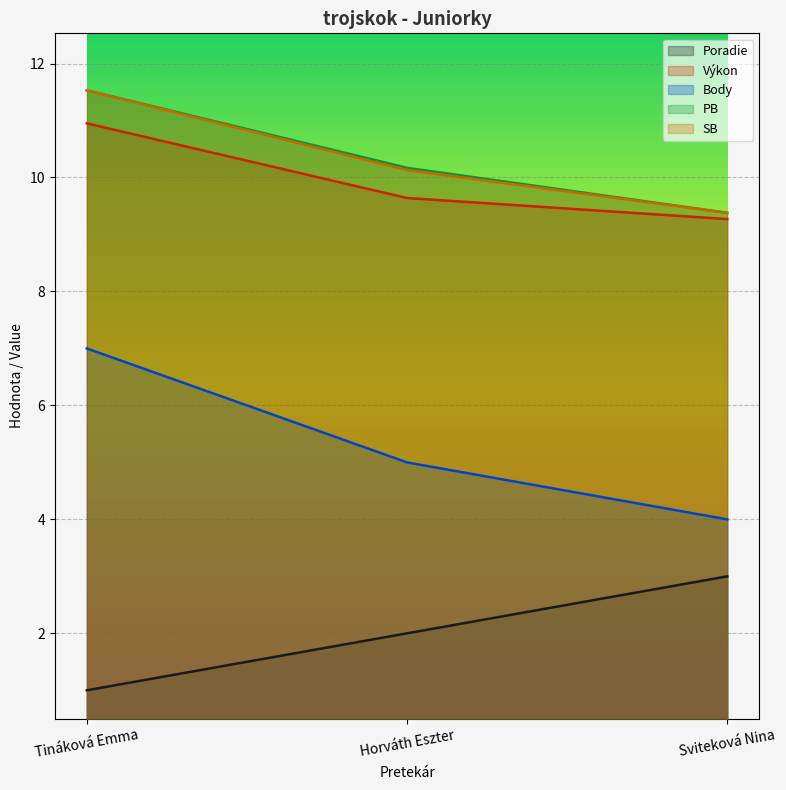

Reading left to right, transcribe all the data shown in this chart.

Poradie: Tináková Emma=1.0	Horváth Eszter=2.0	Sviteková Nina=3.0
Výkon: Tináková Emma=10.9	Horváth Eszter=9.6	Sviteková Nina=9.3
Body: Tináková Emma=7.0	Horváth Eszter=5.0	Sviteková Nina=4.0
PB: Tináková Emma=11.5	Horváth Eszter=10.2	Sviteková Nina=9.4
SB: Tináková Emma=11.5	Horváth Eszter=10.1	Sviteková Nina=9.4